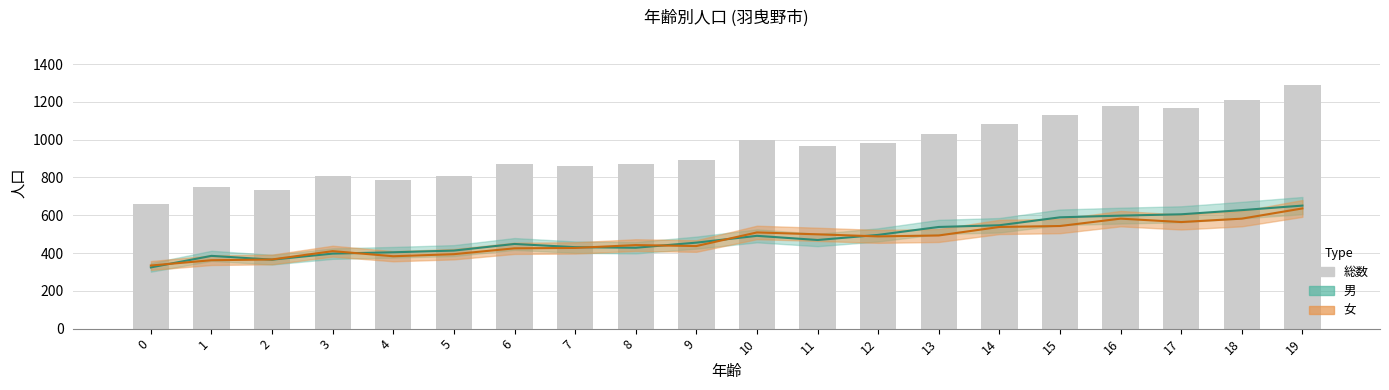

Where is the data nearest to the value 972?

11